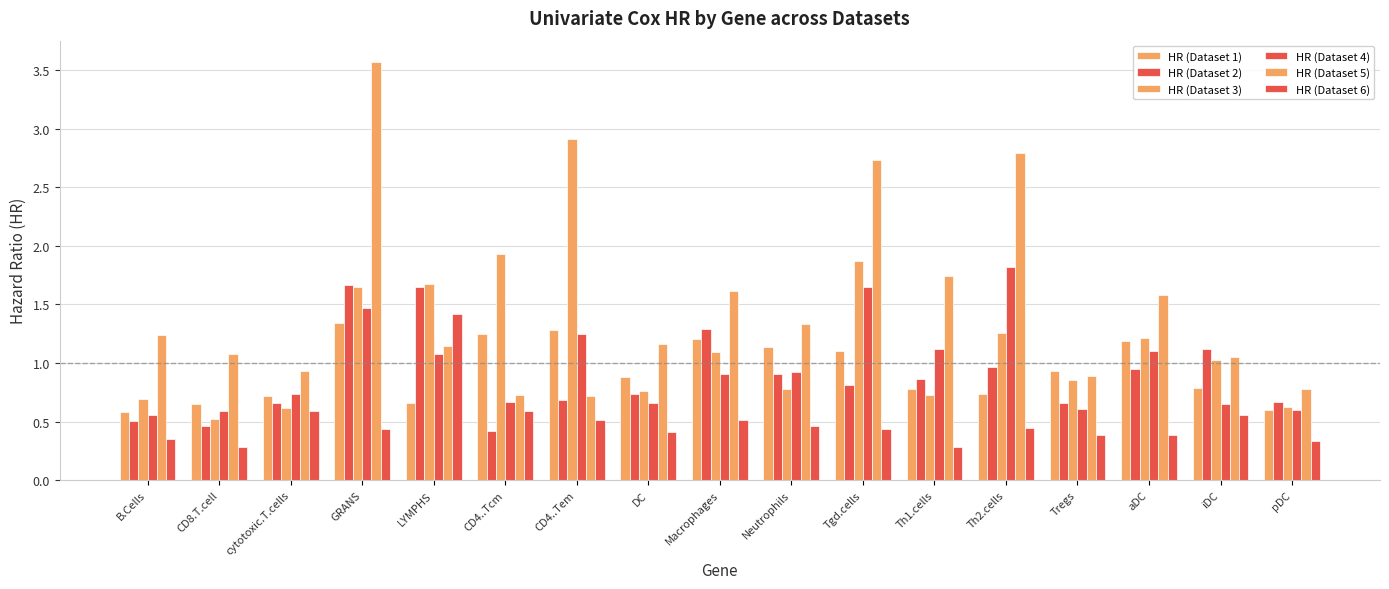

How many series are shown in this chart?

6